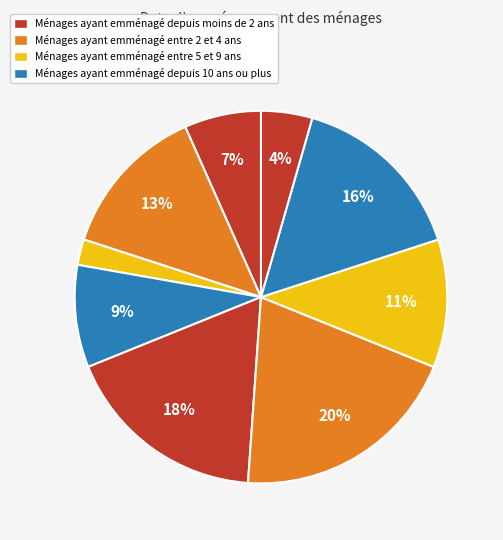

How many slices are in this pie chart?

9